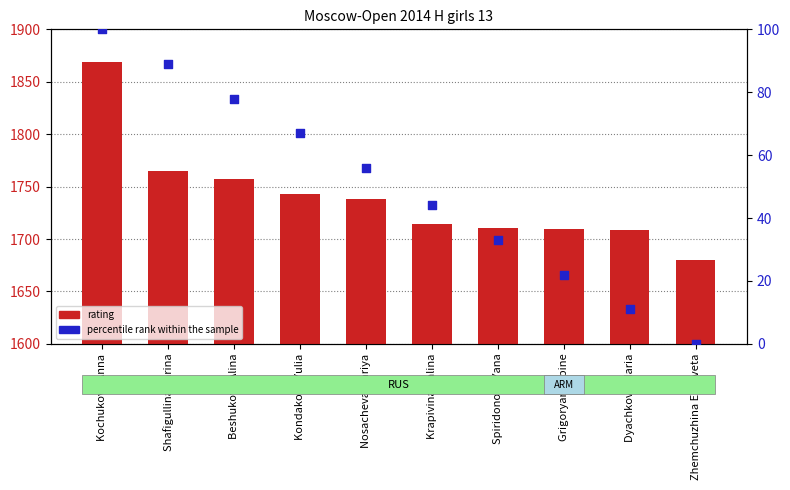

Which series contains the lowest Y value?

percentile rank within the sample